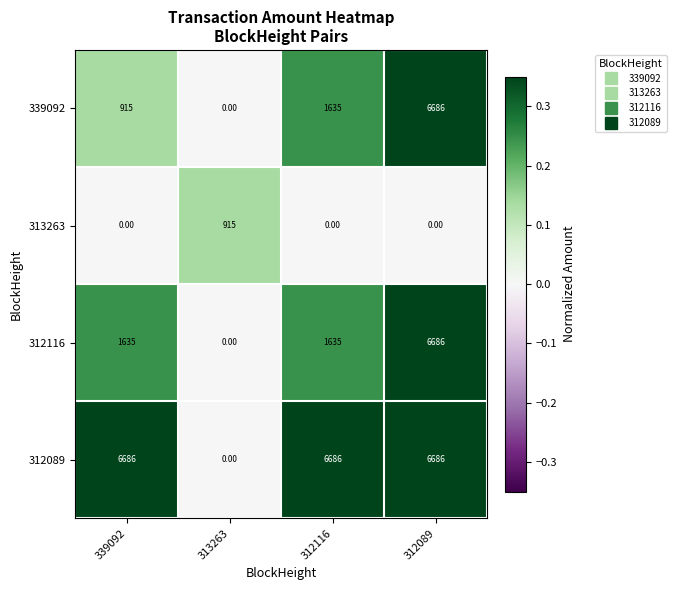

Which series has the largest total across all categories?

312089